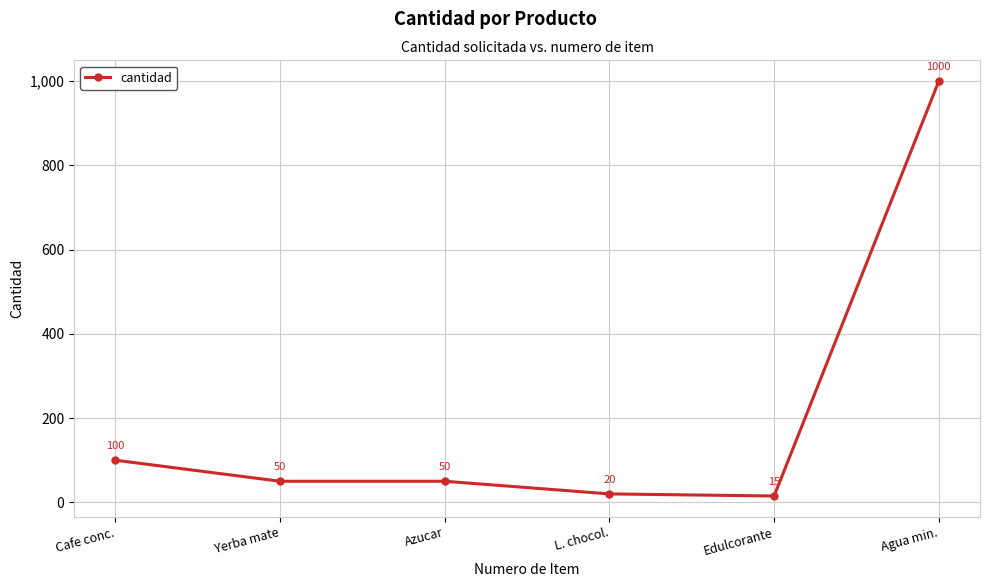

True or false: there are more than 1 points higher than both neighbors.

False